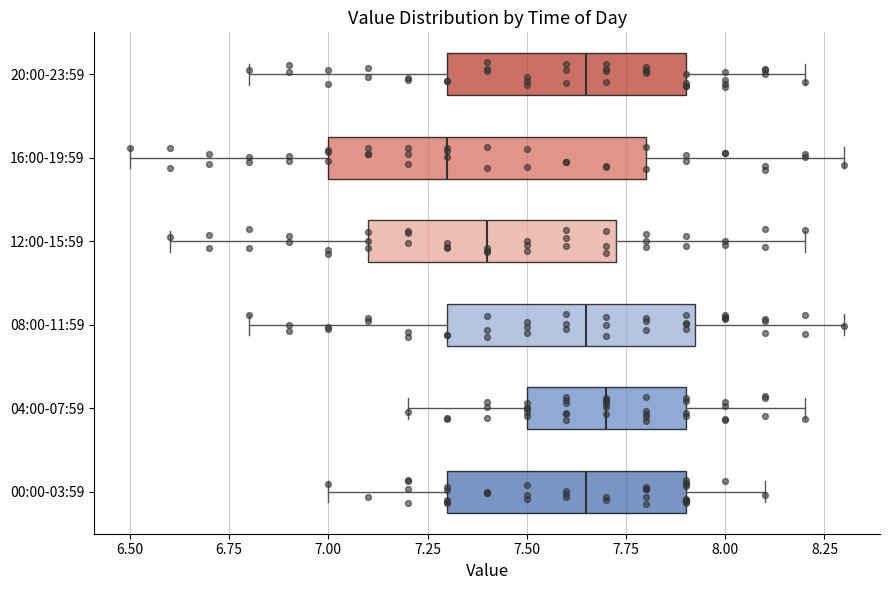

Where does the left whisker of the box for 16:00-19:59 end on the x-axis? The values are not printed on the chart, so give them approximately, as read against the axis.

6.50